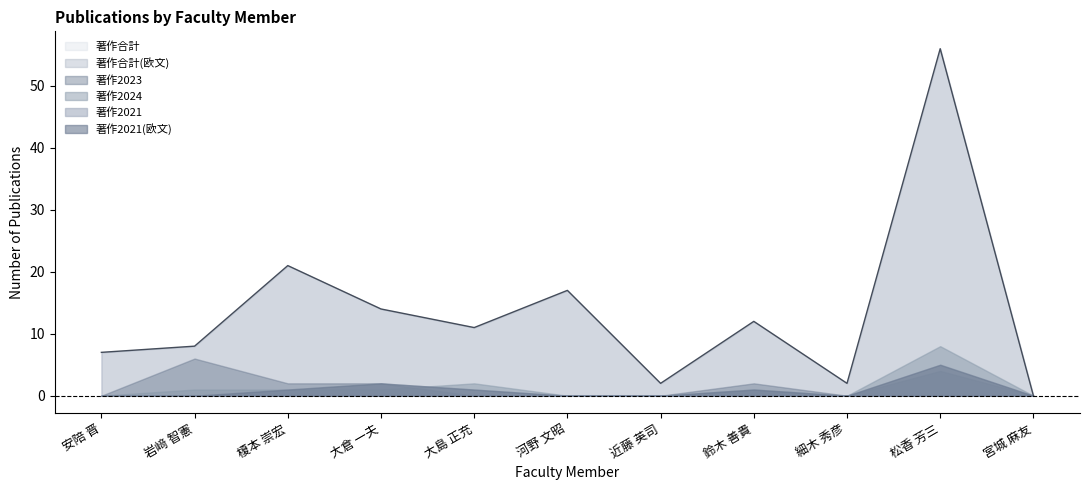

Reading left to right, transcribe all the data shown in this chart.

著作合計: 安陪 晋=7	岩﨑 智憲=8	榎本 崇宏=21	大倉 一夫=14	大島 正充=11	河野 文昭=17	近藤 英司=2	鈴木 善貴=12	細木 秀彦=2	松香 芳三=56	宮城 麻友=0
著作合計(欧文): 安陪 晋=7	岩﨑 智憲=8	榎本 崇宏=21	大倉 一夫=14	大島 正充=11	河野 文昭=17	近藤 英司=2	鈴木 善貴=12	細木 秀彦=2	松香 芳三=56	宮城 麻友=0
著作2021: 安陪 晋=0	岩﨑 智憲=0	榎本 崇宏=1	大倉 一夫=2	大島 正充=1	河野 文昭=0	近藤 英司=0	鈴木 善貴=1	細木 秀彦=0	松香 芳三=5	宮城 麻友=0
著作2023: 安陪 晋=0	岩﨑 智憲=6	榎本 崇宏=2	大倉 一夫=2	大島 正充=0	河野 文昭=0	近藤 英司=0	鈴木 善貴=2	細木 秀彦=0	松香 芳三=4	宮城 麻友=0
著作2024: 安陪 晋=0	岩﨑 智憲=1	榎本 崇宏=1	大倉 一夫=1	大島 正充=2	河野 文昭=0	近藤 英司=0	鈴木 善貴=1	細木 秀彦=0	松香 芳三=8	宮城 麻友=0
著作2021(欧文): 安陪 晋=0	岩﨑 智憲=0	榎本 崇宏=1	大倉 一夫=2	大島 正充=1	河野 文昭=0	近藤 英司=0	鈴木 善貴=1	細木 秀彦=0	松香 芳三=5	宮城 麻友=0